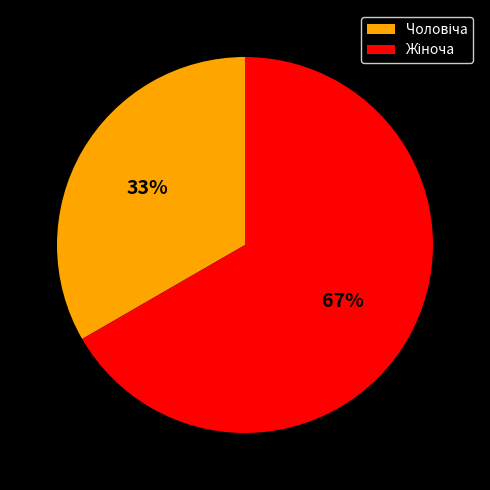

To the nearest percent, what is the average slice percentage?

50%